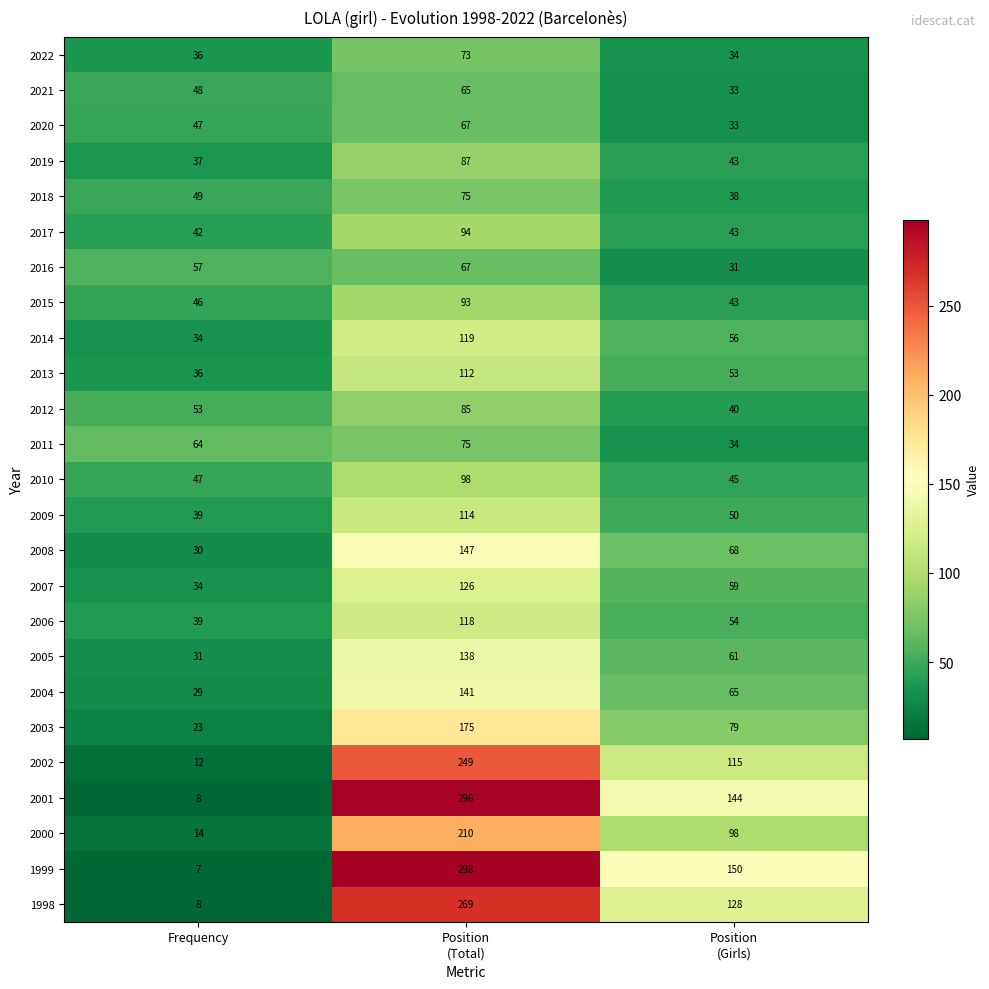

Count the 2003 values in the range 23 to 175.

3